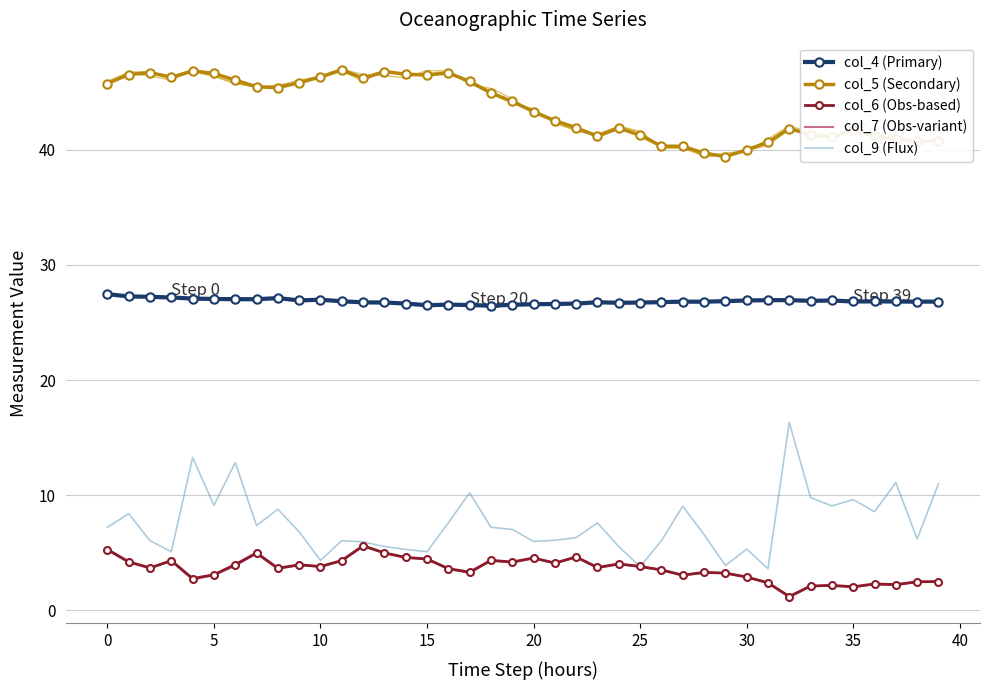

Which series has the widest spread of values?

col_9 (Flux)